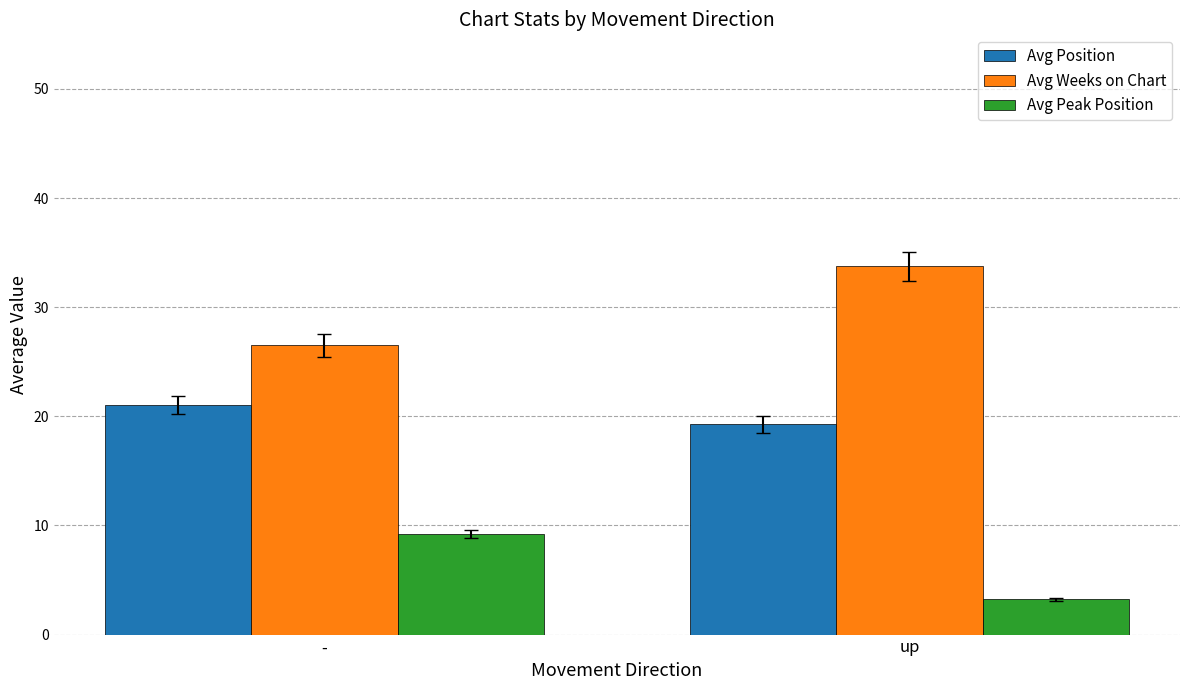

Is it true that Avg Position equals 10.8 at up?

False